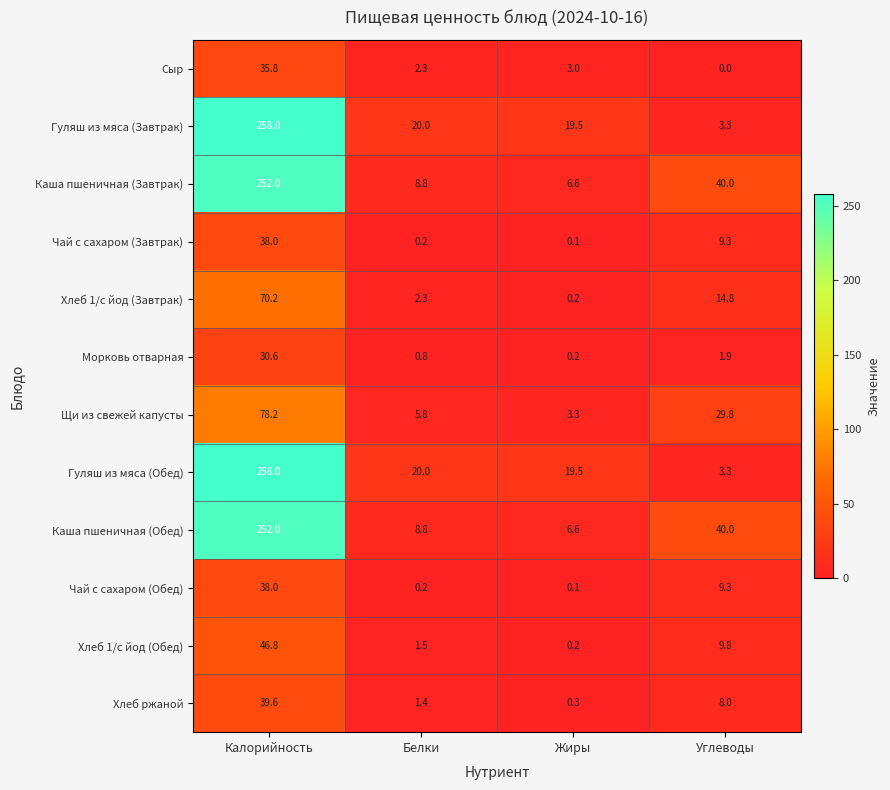

True or false: Гуляш из мяса (Обед) has a value of 8.0 at Белки.

False